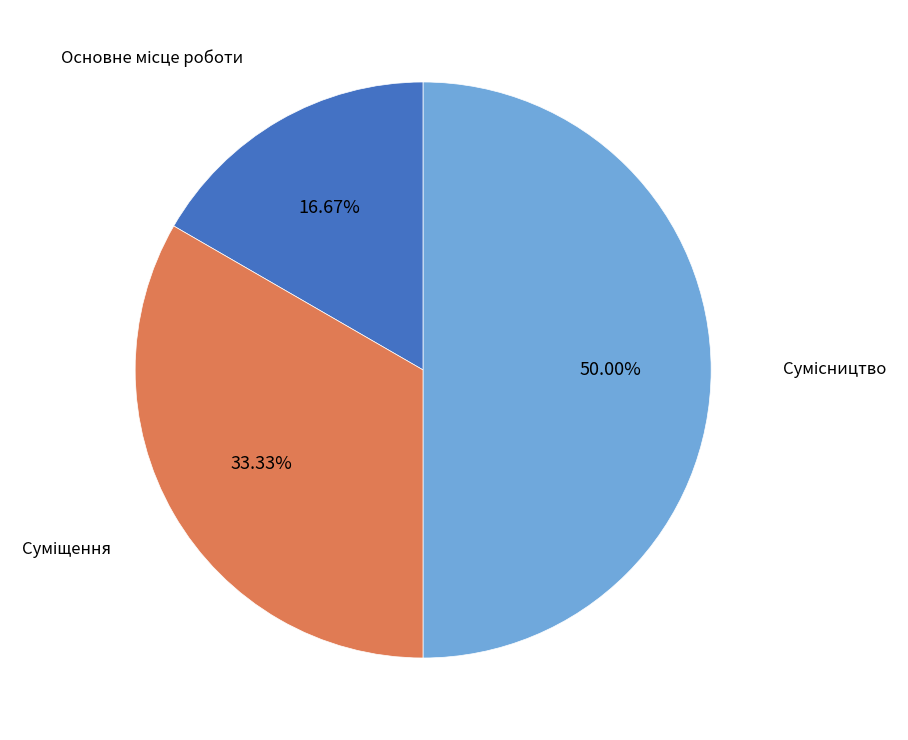

To the nearest percent, what is the combined percentage of Сумісництво and Основне місце роботи?

67%